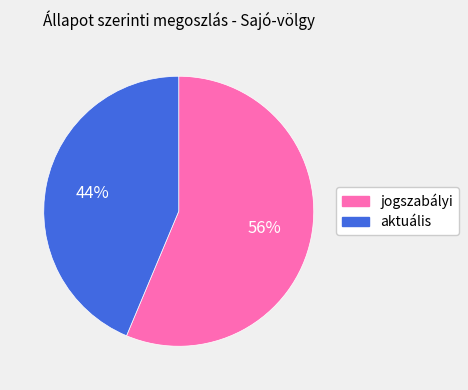

True or false: jogszabályi accounts for 56% of the total.

True